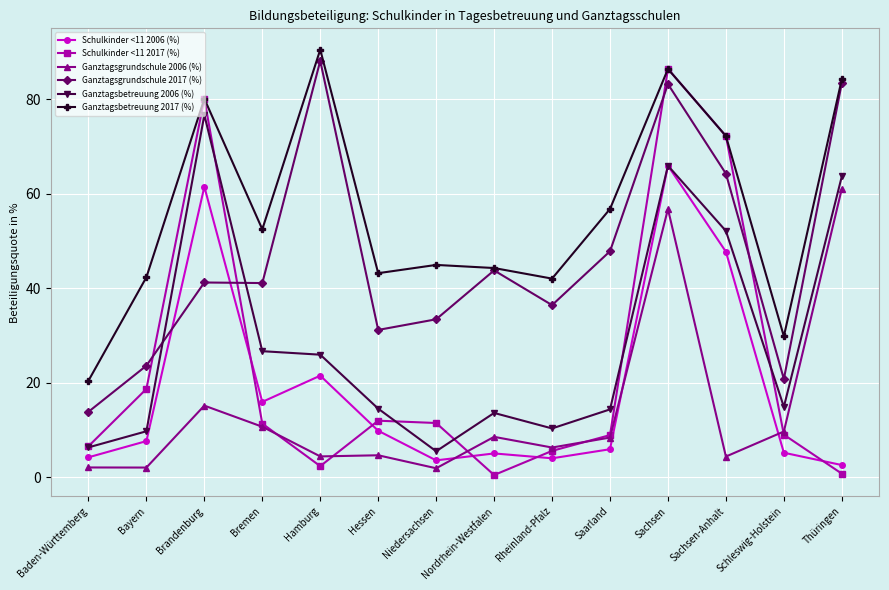

The Ganztagsgrundschule 2017 (%) series shows 56.2 at Rheinland-Pfalz. True or false?

False